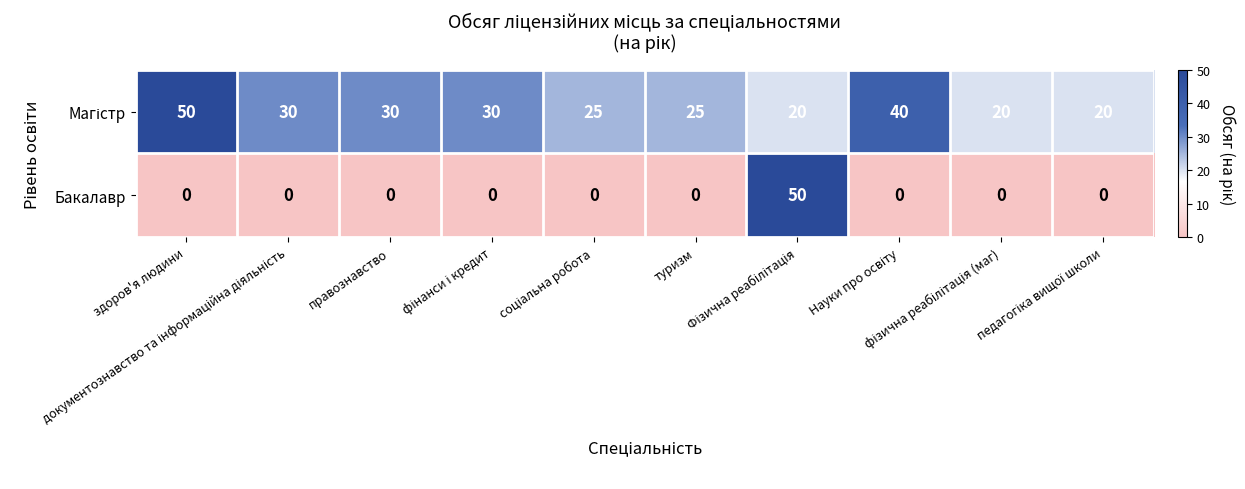

What is the sum of all Бакалавр values?

50